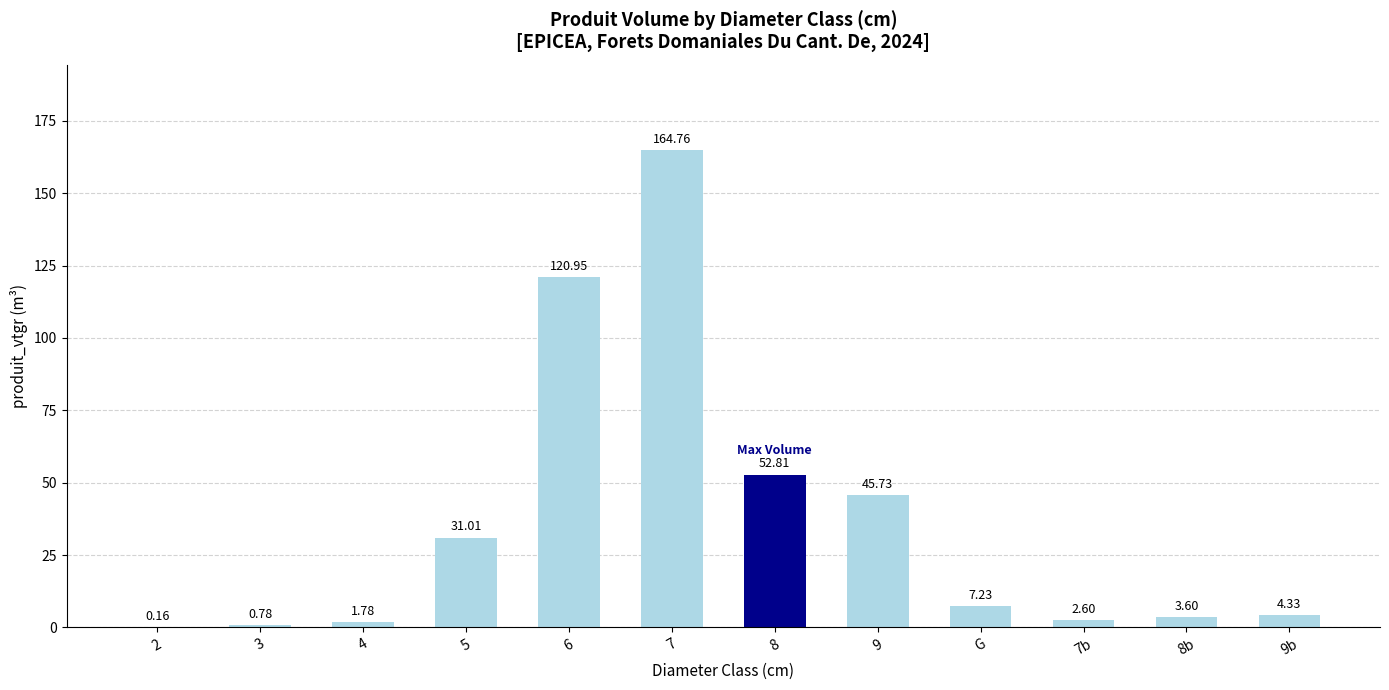

What is the change in value from 9 to 9b?

-41.4